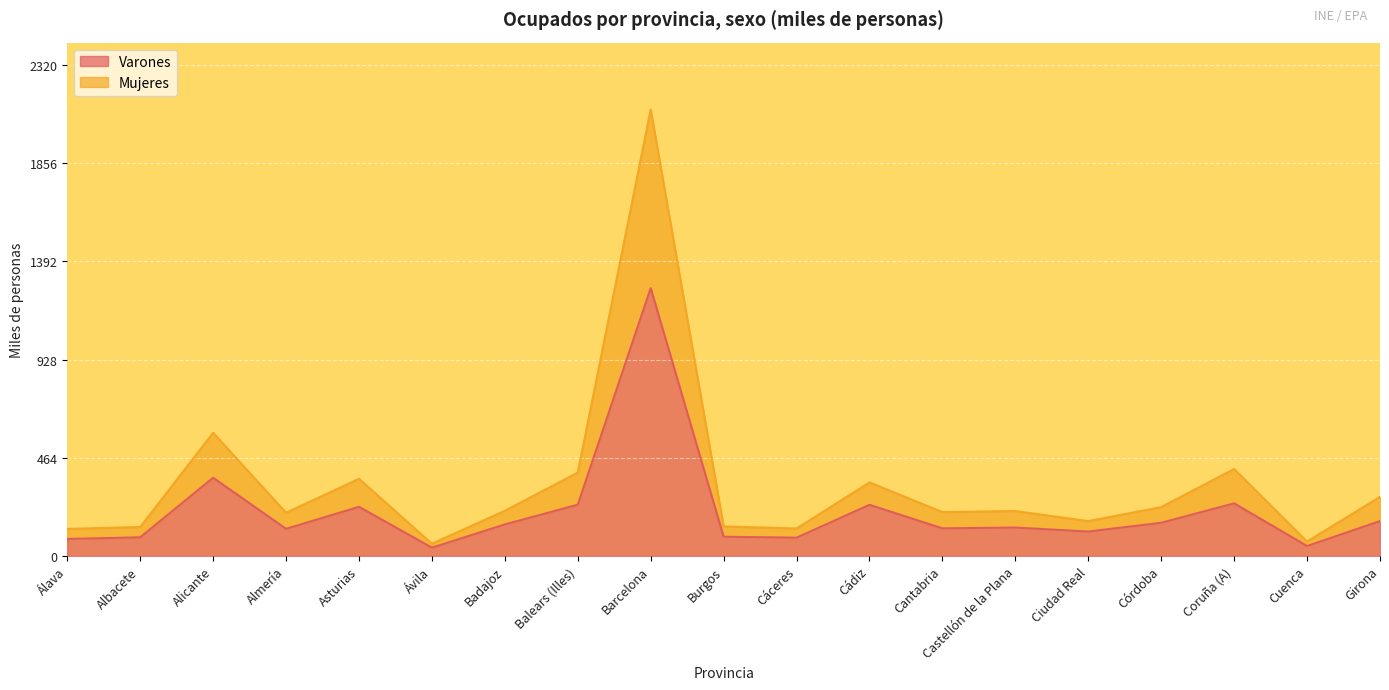

At which category is the sum across all series the highest?

Barcelona